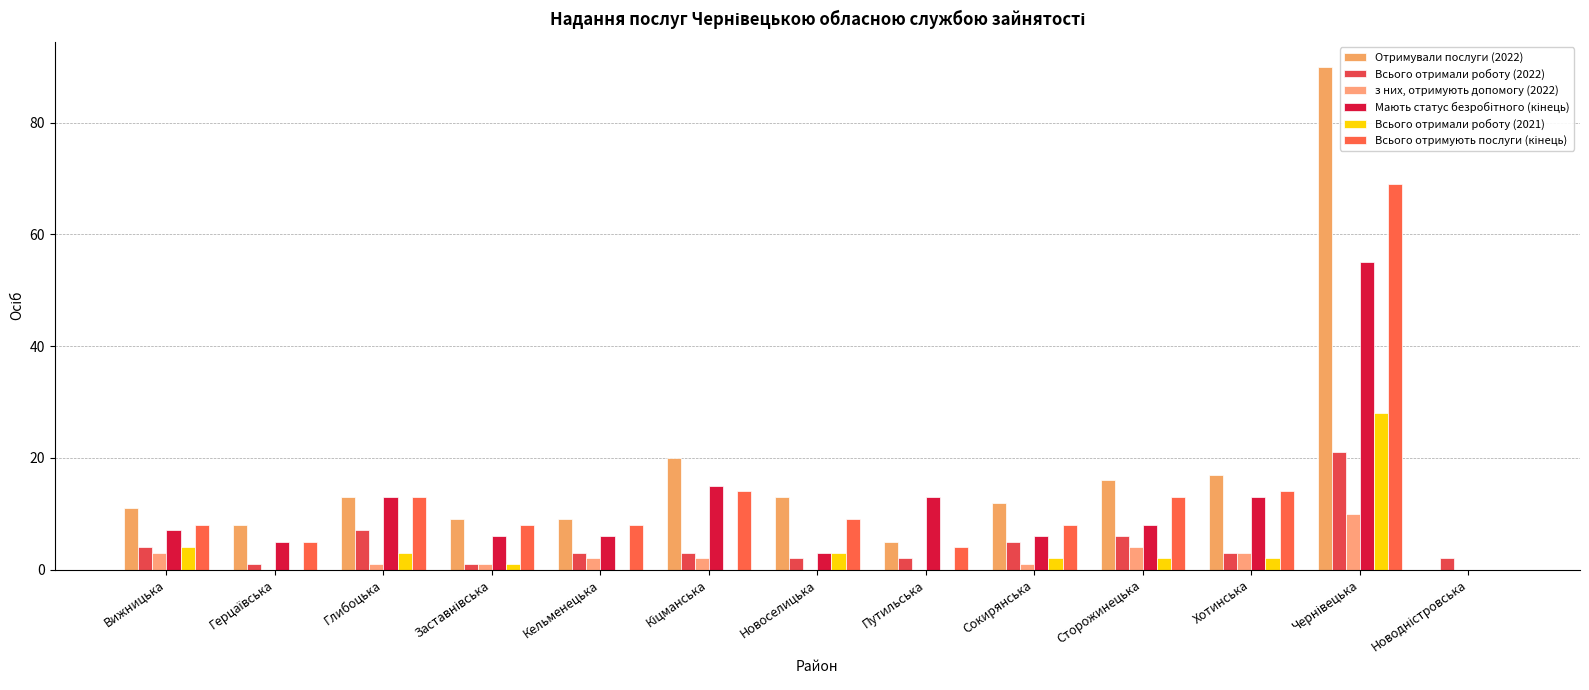

What is the difference between the highest and lowest values at Кіцманська?

20